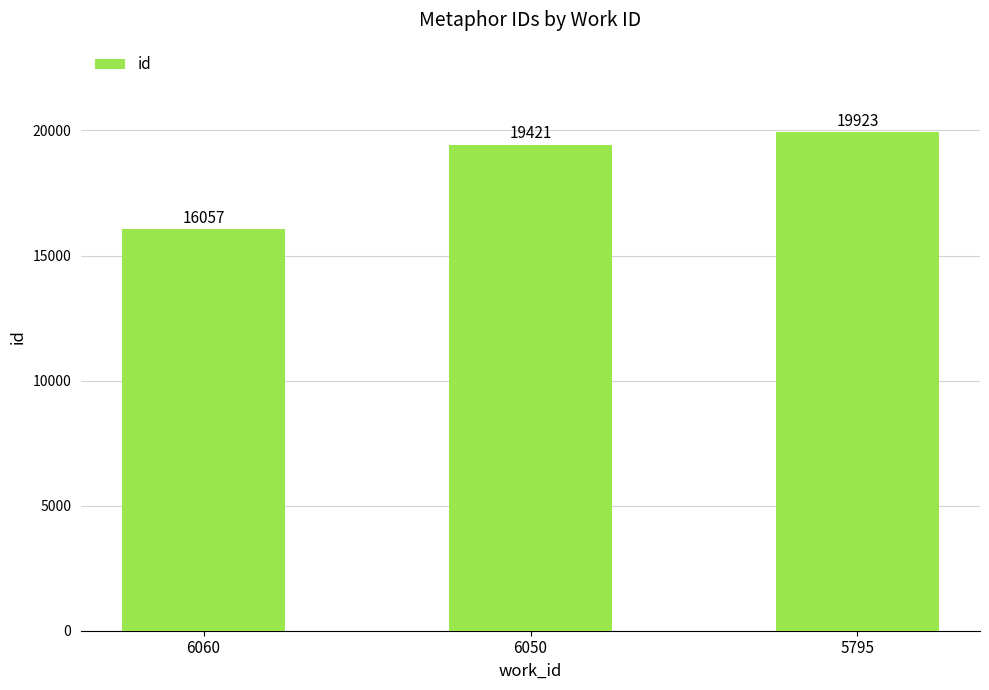

Read the value at 6050.

19421